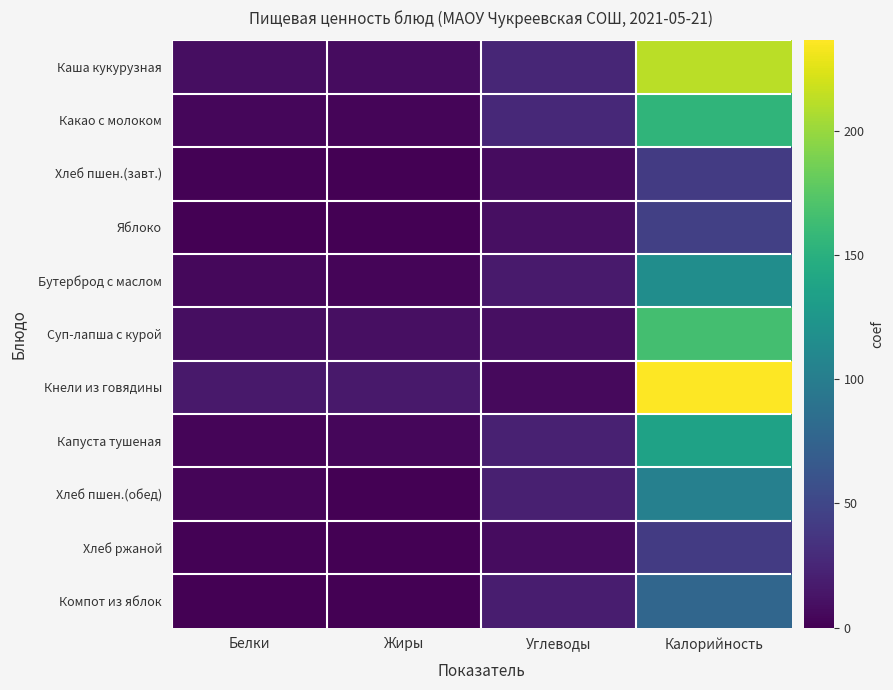

Between Калорийность and Белки, which is larger?

Калорийность